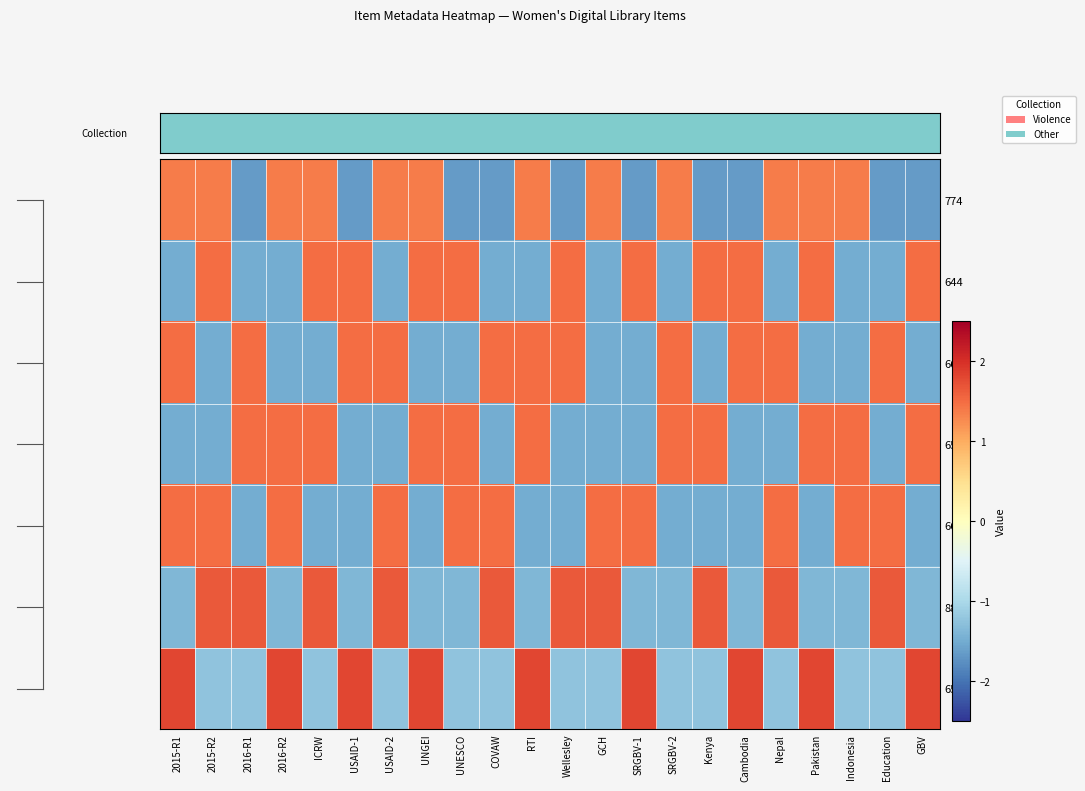

What is the maximum value shown in the chart?

1.8